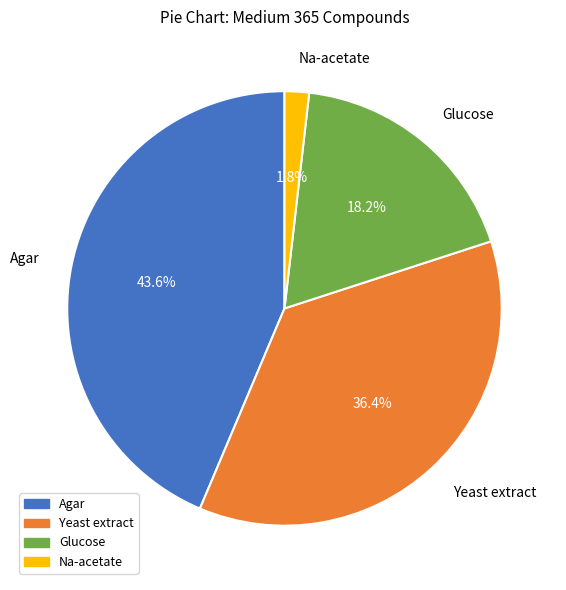

To the nearest percent, what is the difference between the largest and smallest slice percentages?

42%